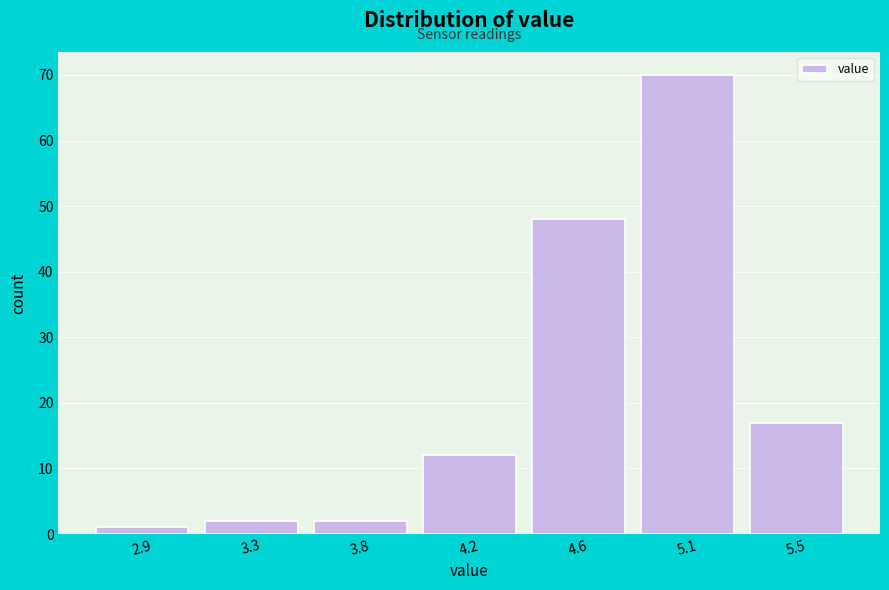

Reading left to right, what are all the values shown in this chart?

2.9=1	3.3=2	3.8=2	4.2=12	4.6=48	5.1=70	5.5=17